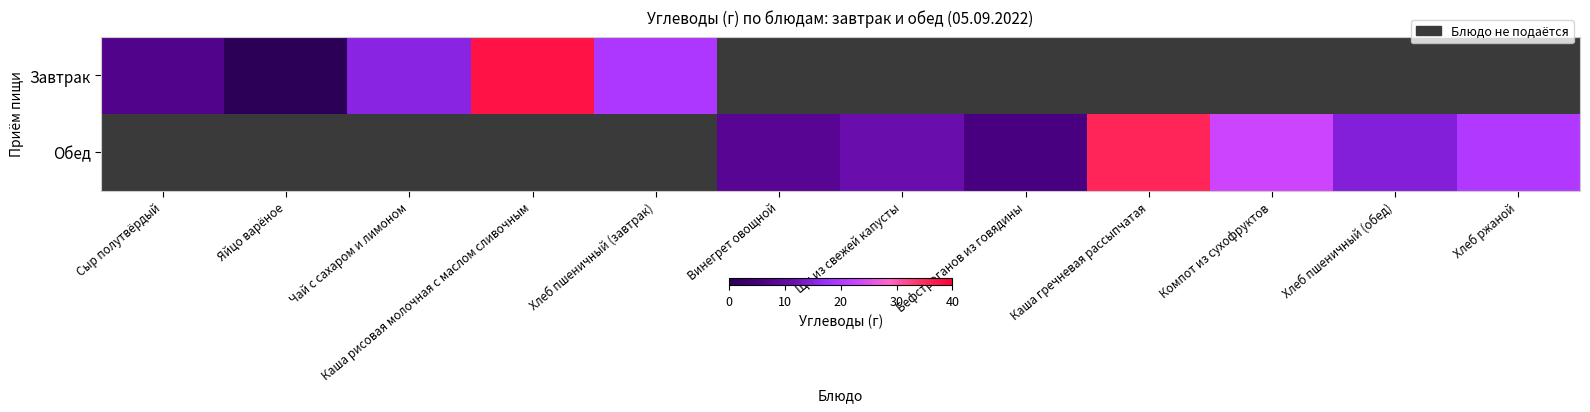

At how many categories does at least one series exceed 8?

9